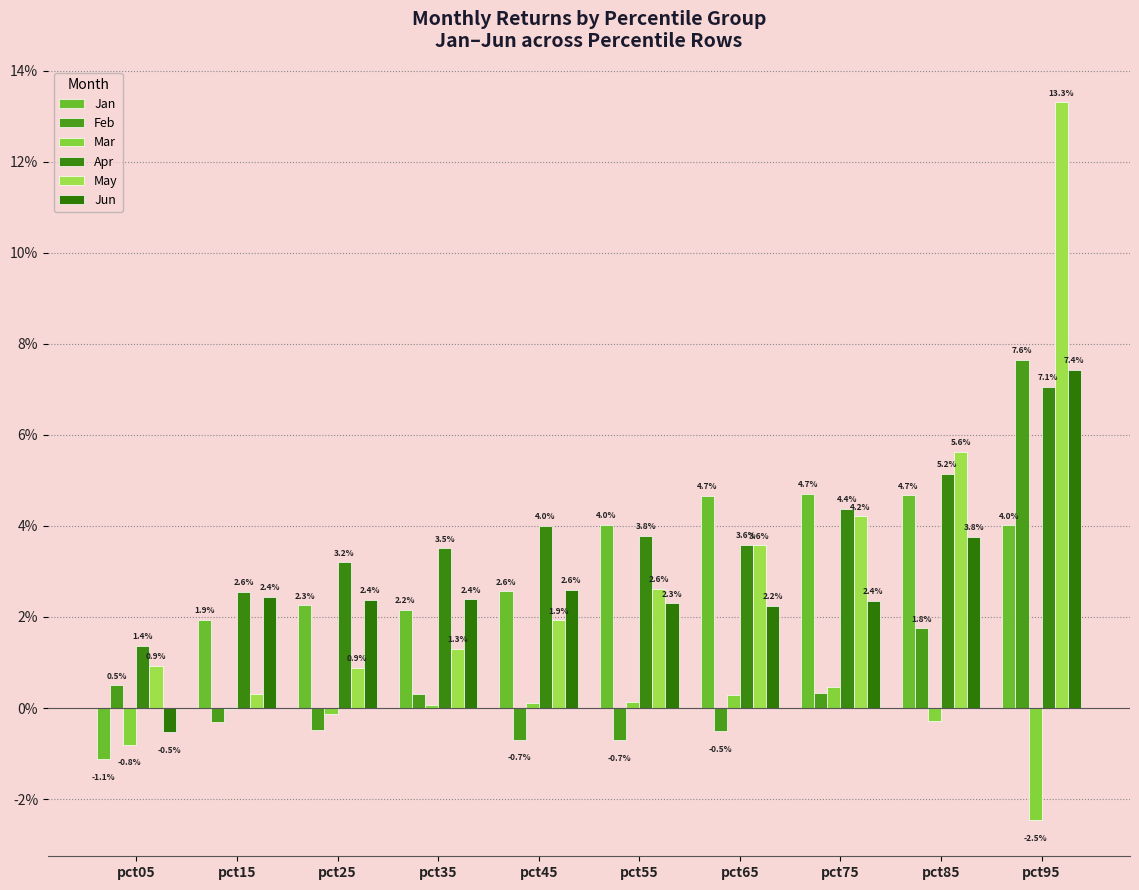

Does the chart contain stacked bars?

No